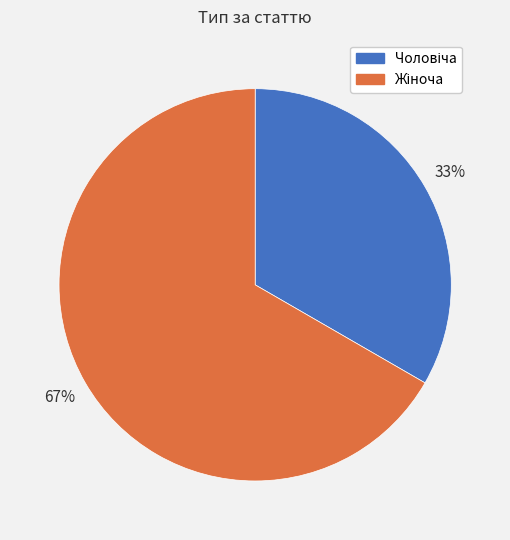

Count the number of slices in the pie.

2